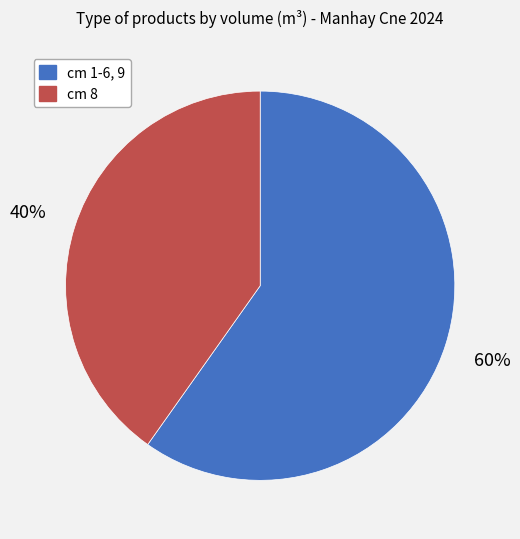

To the nearest percent, what portion does cm 1-6, 9 represent?

60%